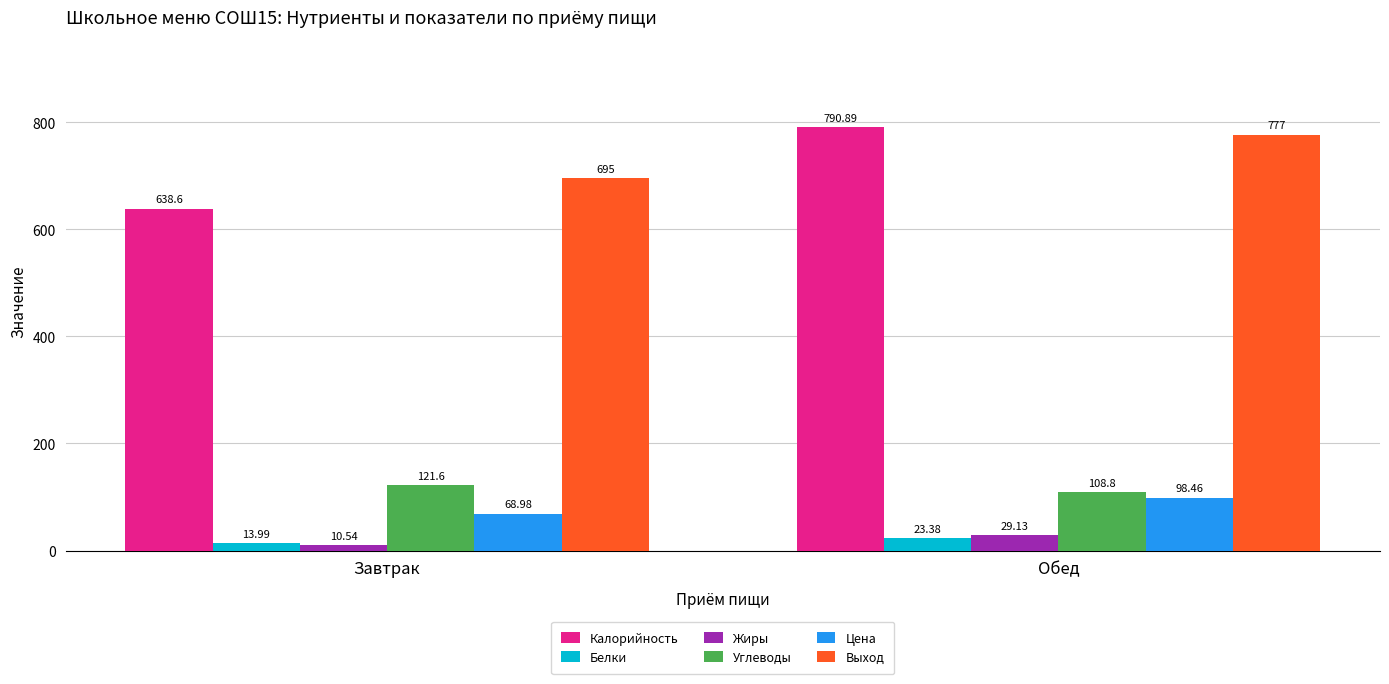

Is it true that Углеводы equals 55.6 at Обед?

False